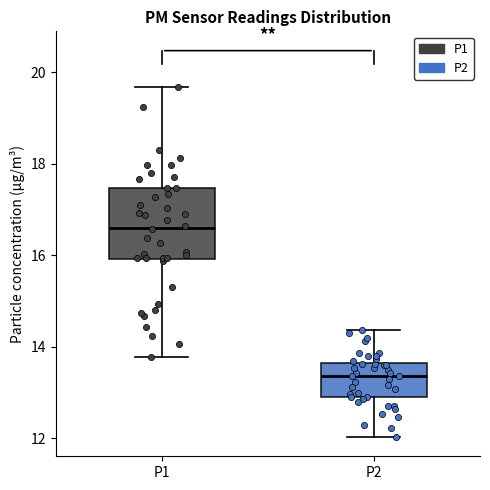

Reading left to right, transcribe this box plot: for each box, give where its median line is, the range the box spans, and where its two whiskers end, as read against the y-axis. The values are not printed on the chart, so give them approximately, as read against the axis.

P1: median 16.6, box 16.0 to 17.4, whiskers 13.8 to 19.6
P2: median 13.4, box 12.8 to 13.6, whiskers 12.0 to 14.4